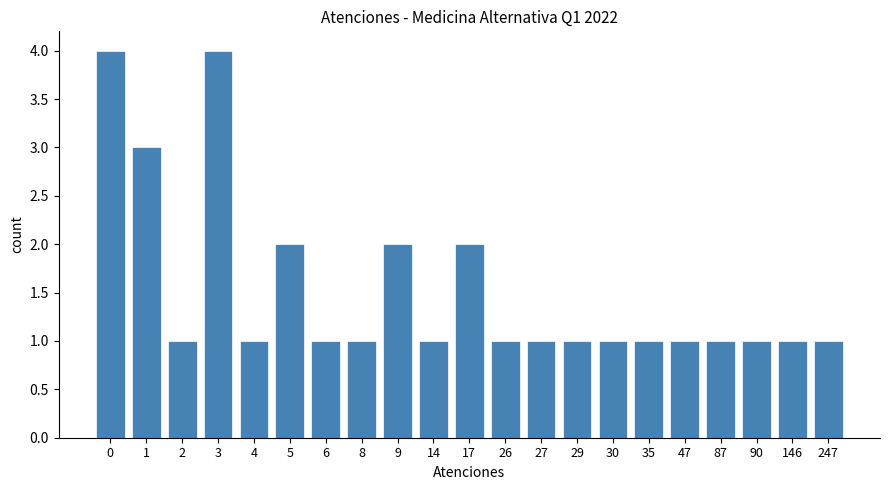

Reading left to right, list all the values displayed in this chart.

4	3	1	4	1	2	1	1	2	1	2	1	1	1	1	1	1	1	1	1	1